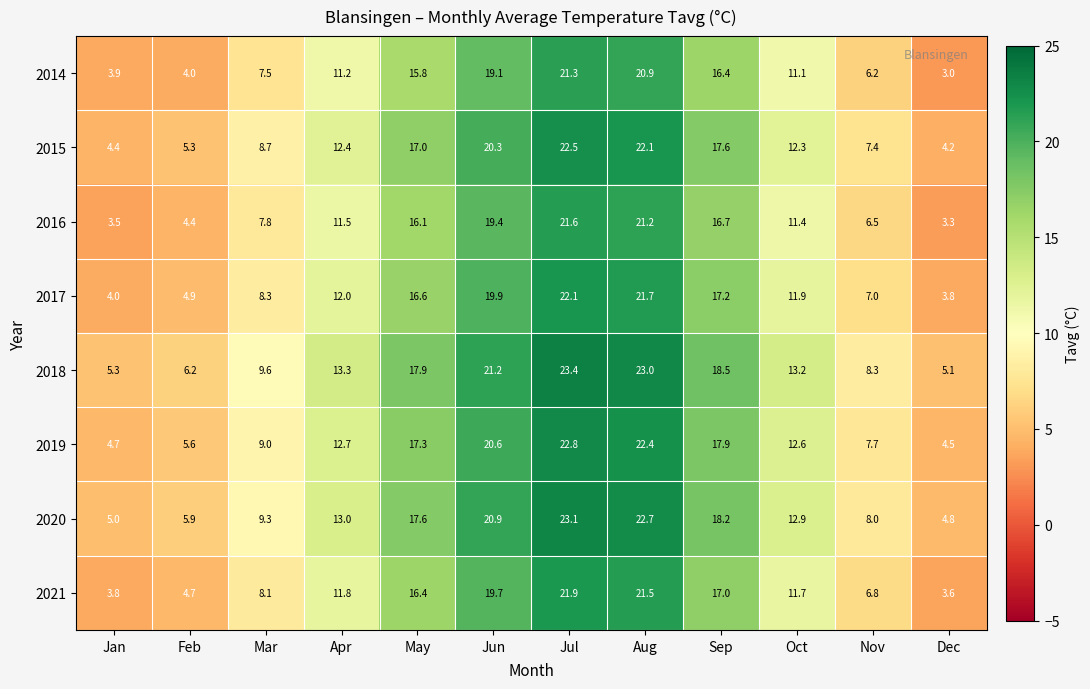

True or false: 2014 has a value of 2.3 at Mar.

False